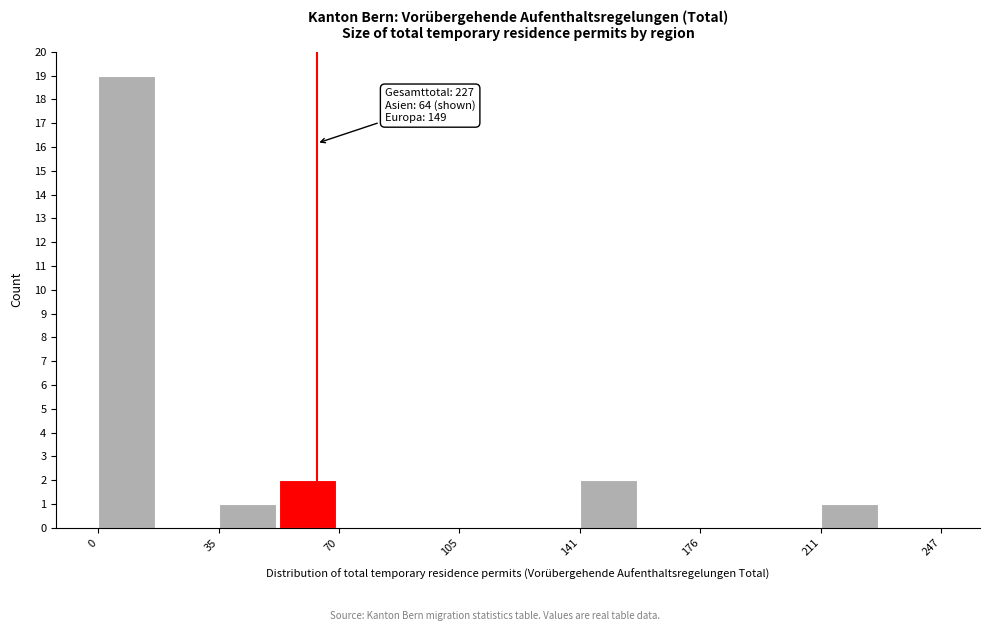

Around what value on the x-axis is the tallest bar? Give the approximate position of its centre, as read against the axis.

10